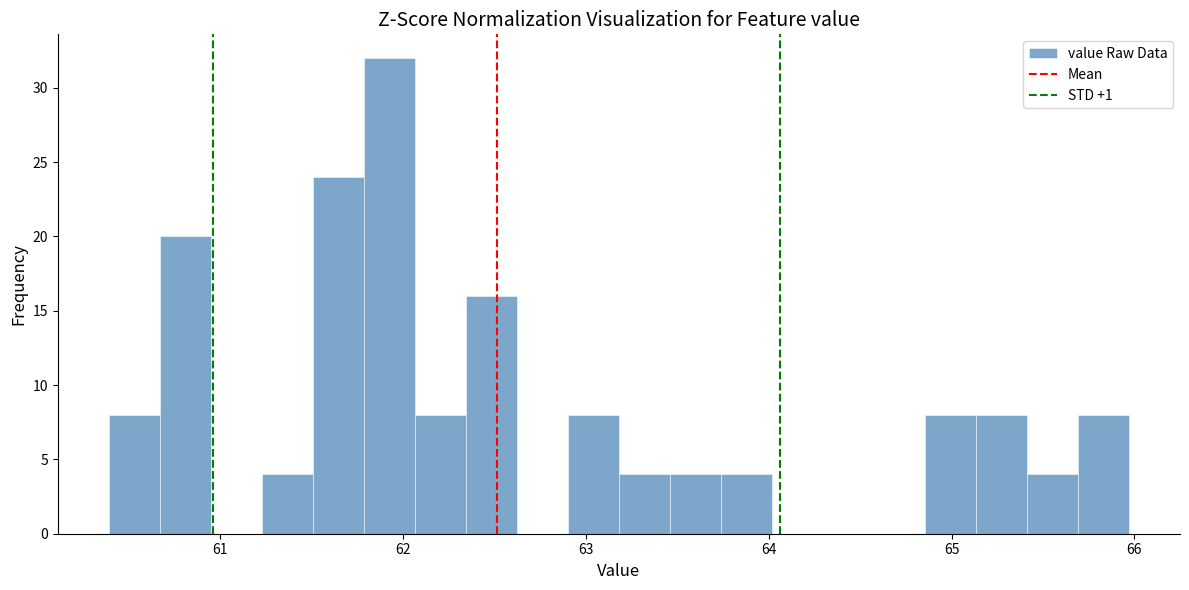

Around what value on the x-axis is the tallest bar? Give the approximate position of its centre, as read against the axis.

61.9